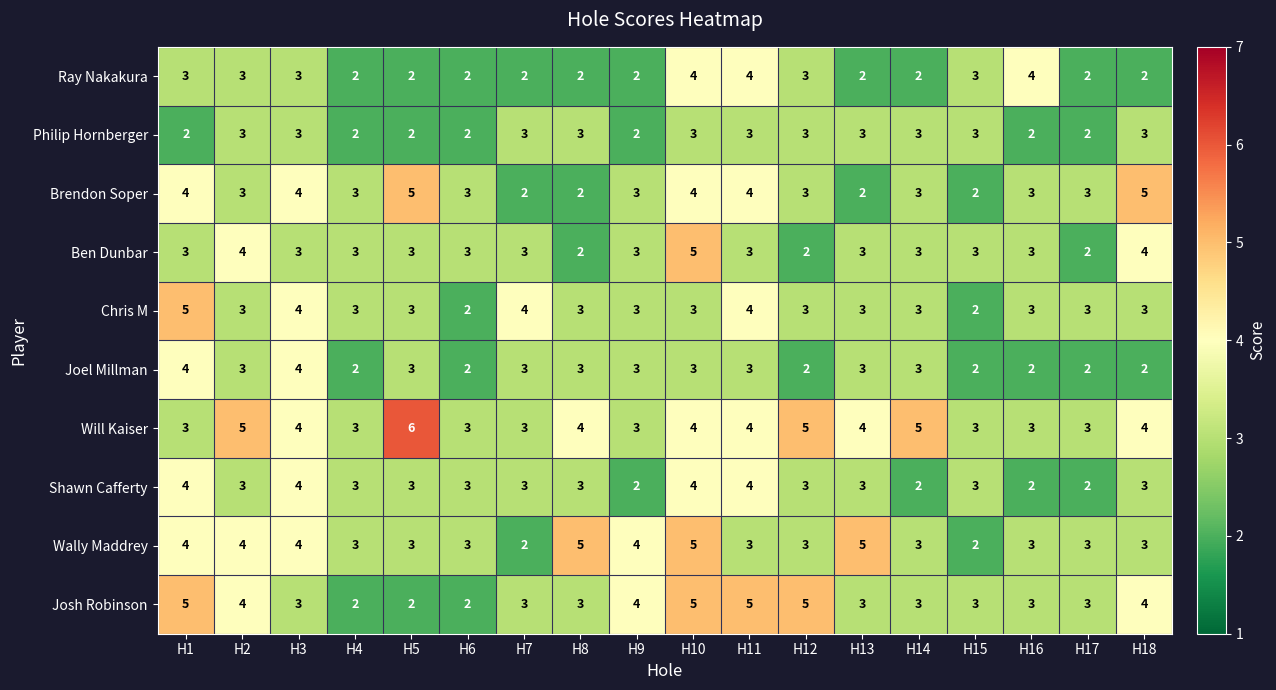

The Philip Hornberger series shows 2 at H15. True or false?

False